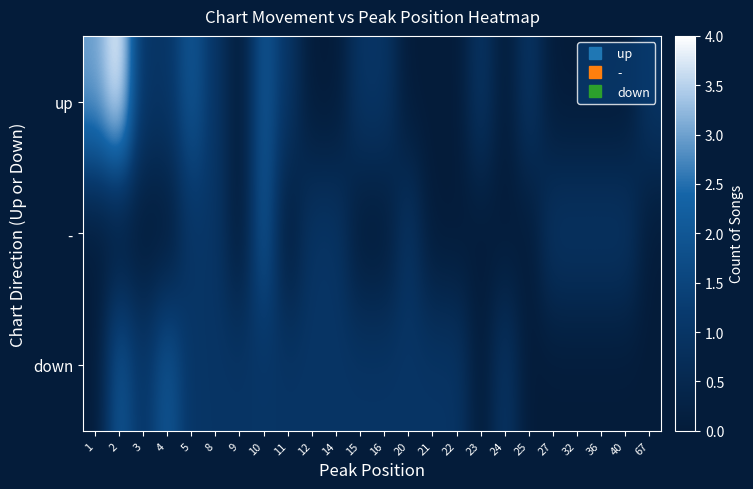

Count the number of categories in the chart.

24